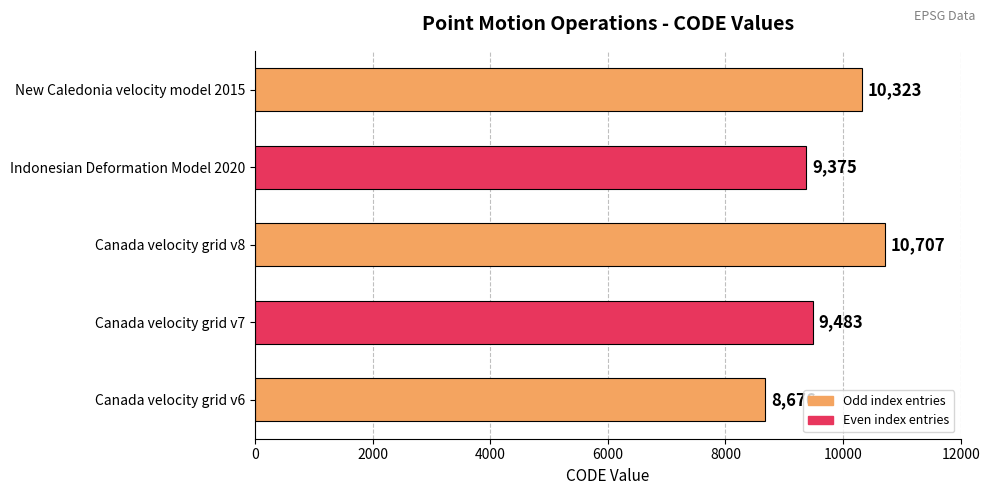

What is the ratio of the value at Canada velocity grid v6 to the value at New Caledonia velocity model 2015?

0.8